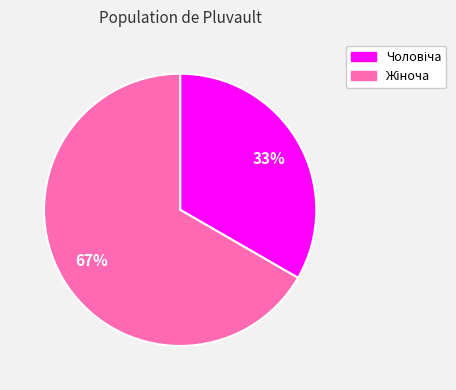

To the nearest percent, what is the average slice percentage?

50%